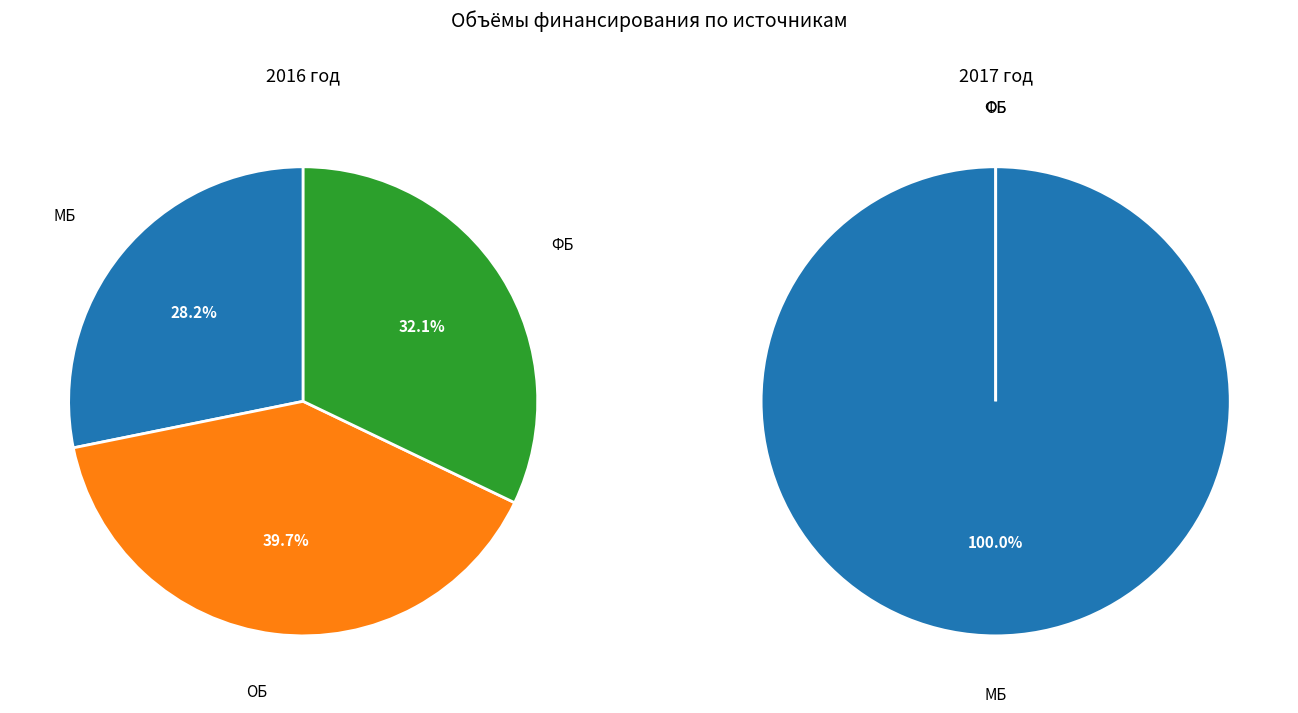

Which series has the largest range (max minus min)?

values_2017